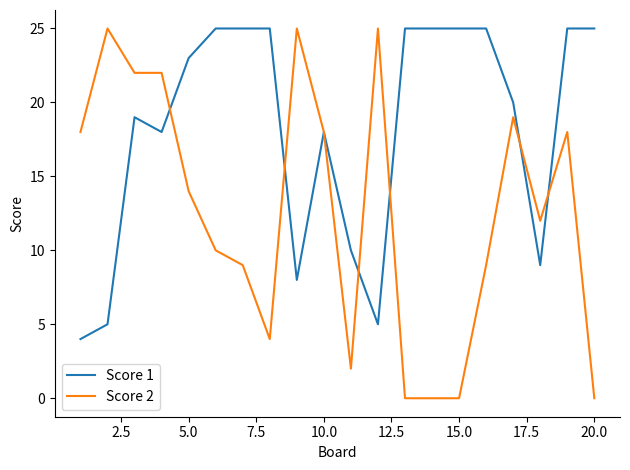

Rank the series by their average value, from lowest to highest.

Score 2, Score 1